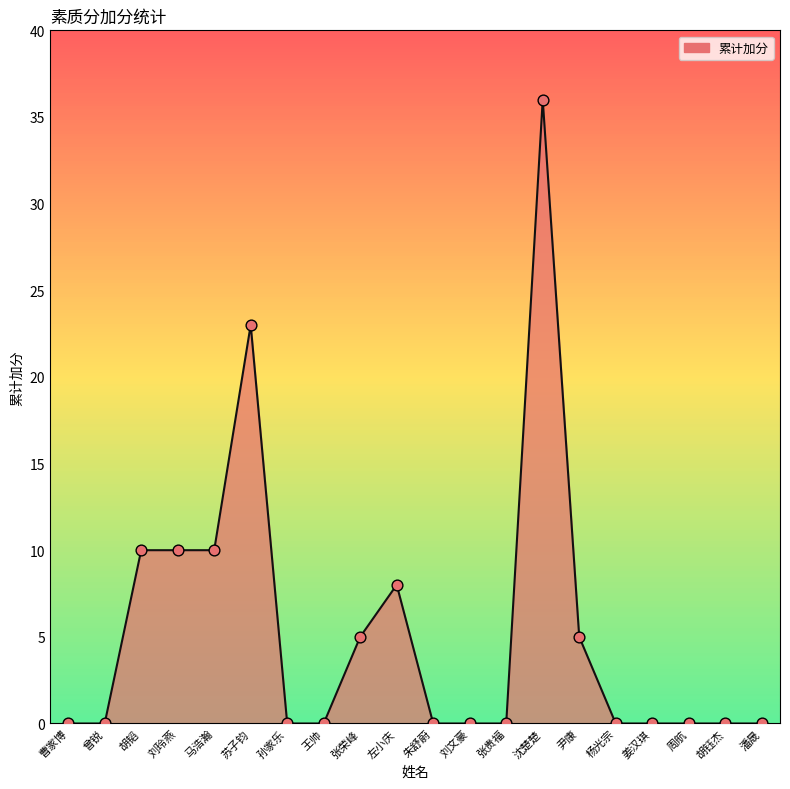

Which has a higher value, 苏子钧 or 周航?

苏子钧